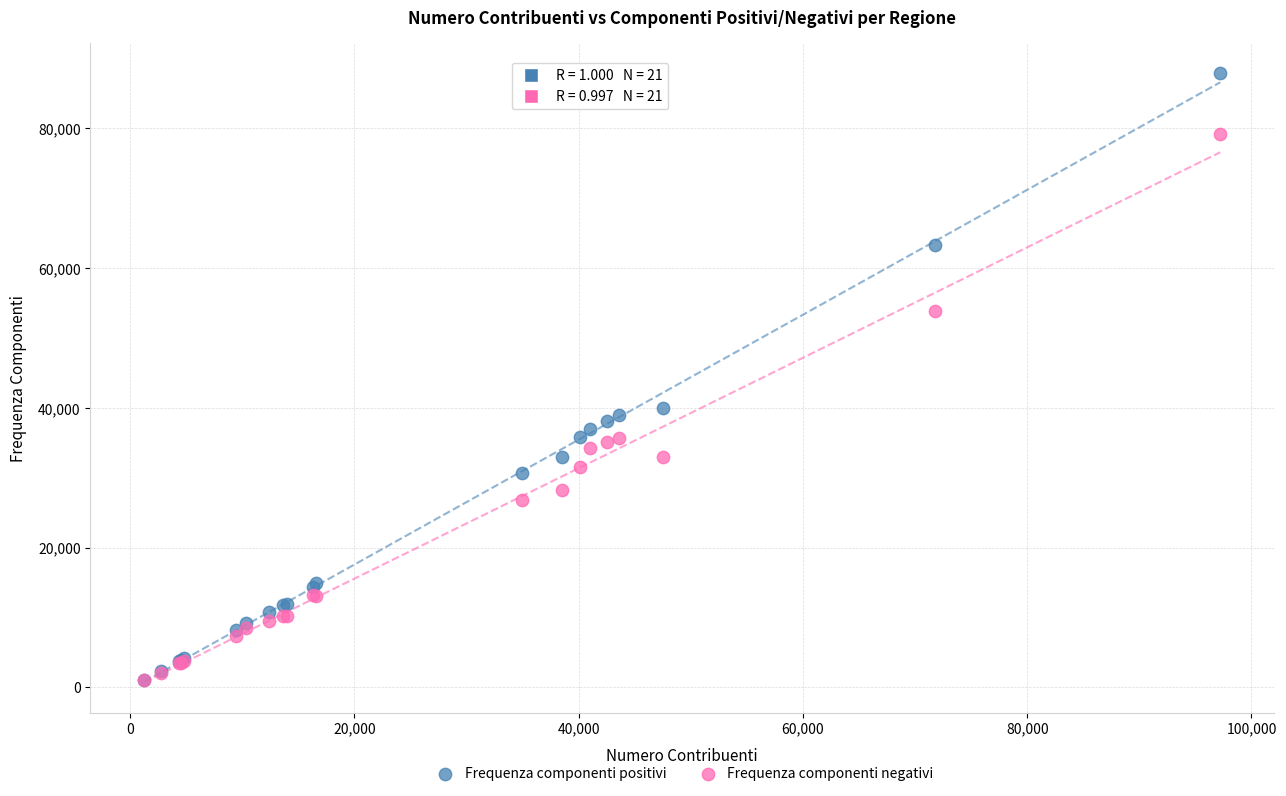

In the Frequenza componenti positivi series, what Y value is closest to 44491?

40053